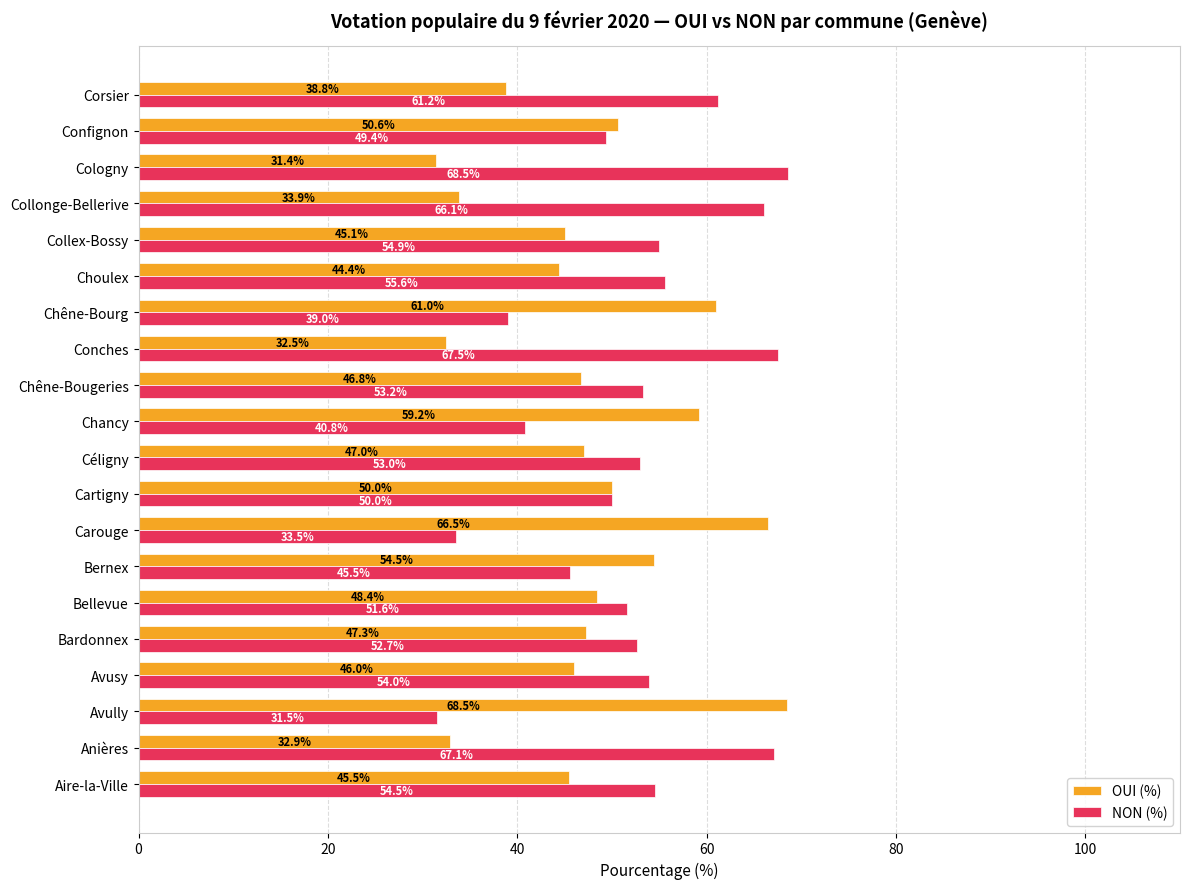

The value of OUI (%) at Bardonnex is 47.3. True or false?

True